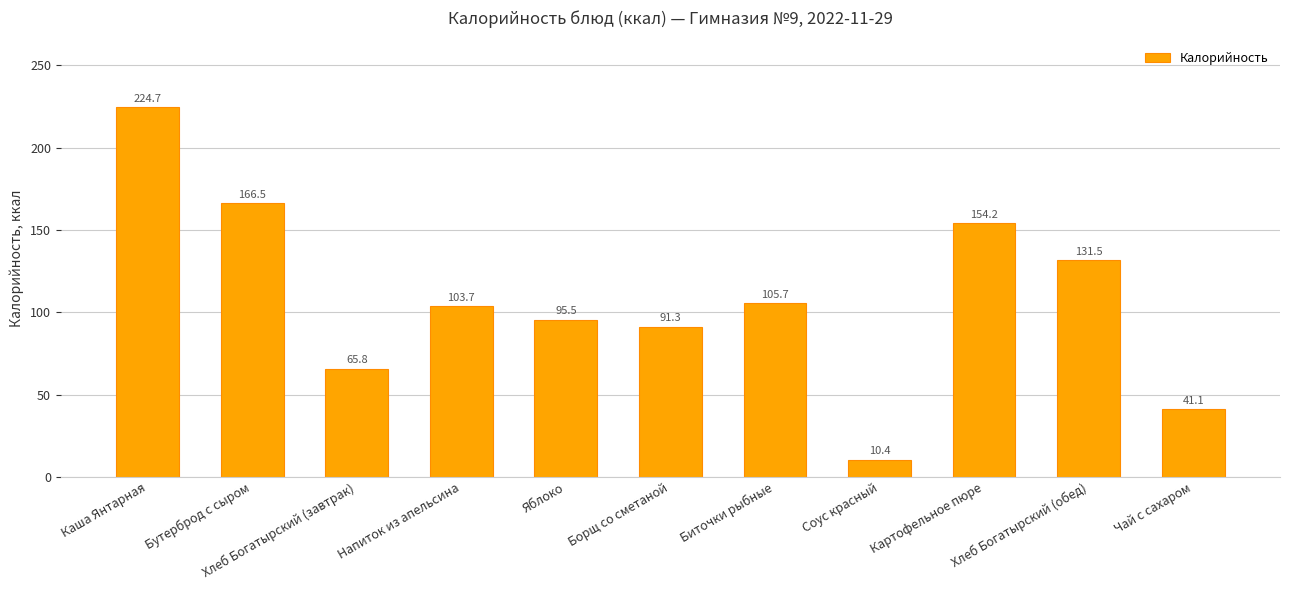

What is the ratio of the value at Борщ со сметаной to the value at Биточки рыбные?

0.9